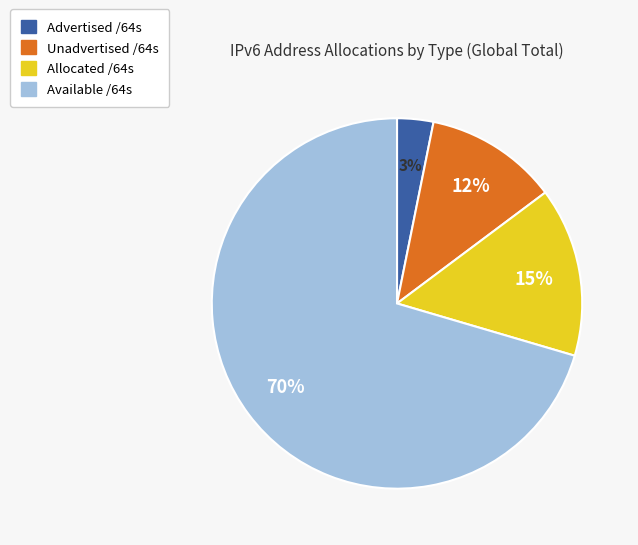

Between Unadvertised /64s and Available /64s, which is larger?

Available /64s